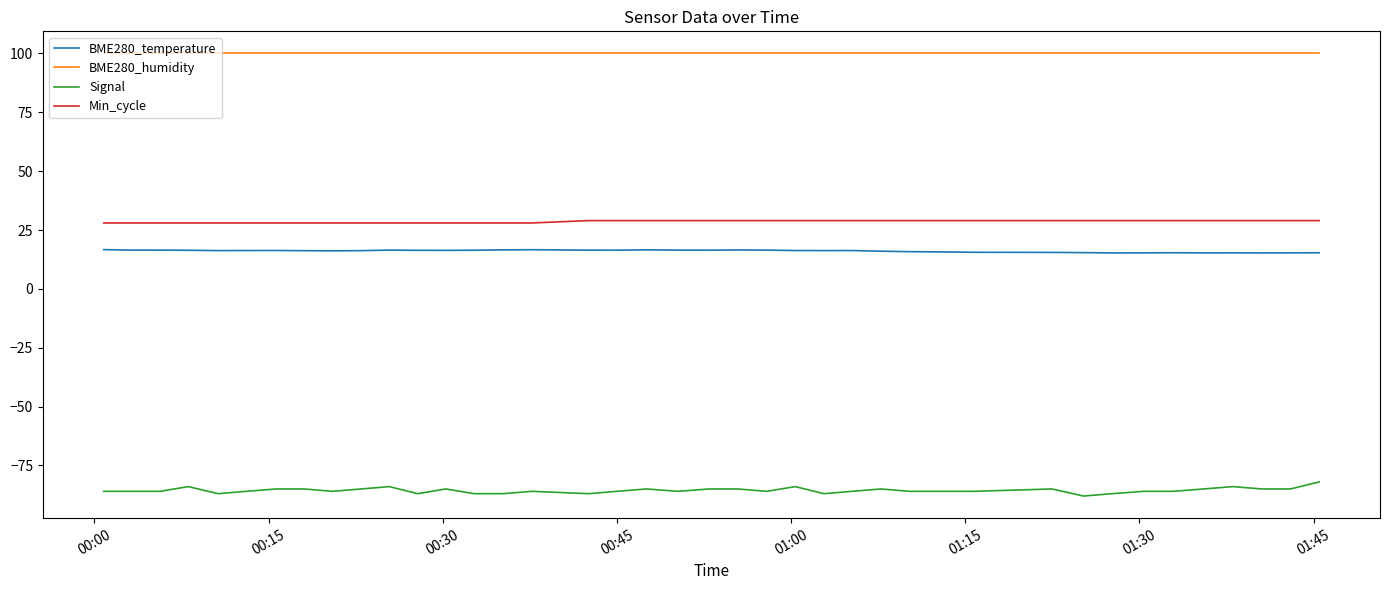

Which series has the widest spread of values?

Signal